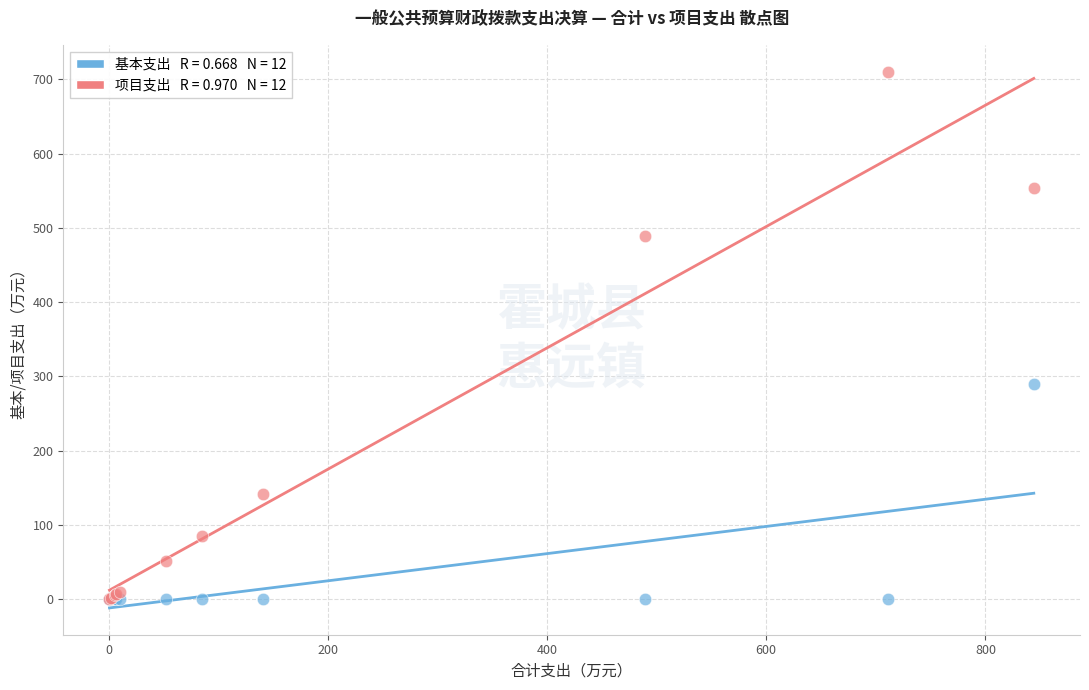

Across all series, what Y value is closest to 355?

290.0